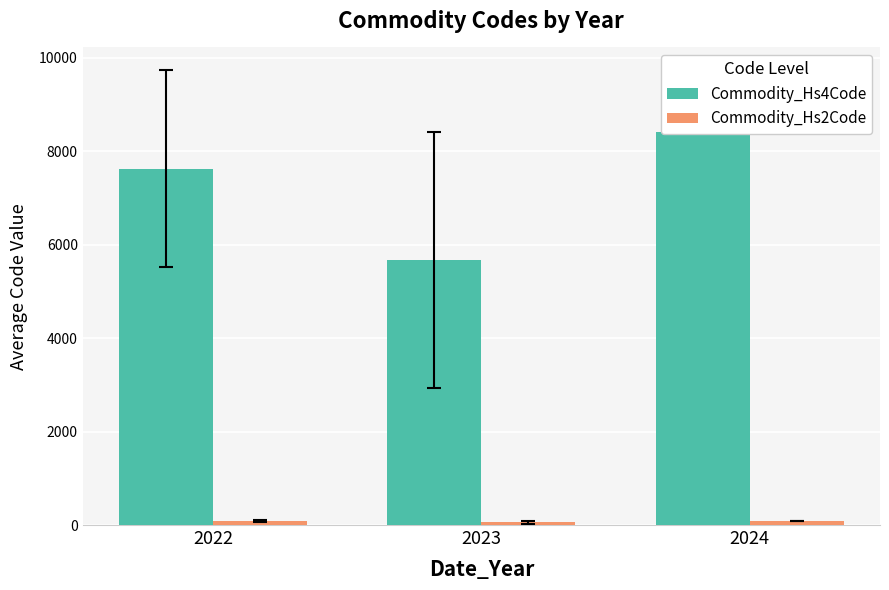

Rank the categories by Commodity_Hs2Code value from lowest to highest.

2023, 2022, 2024